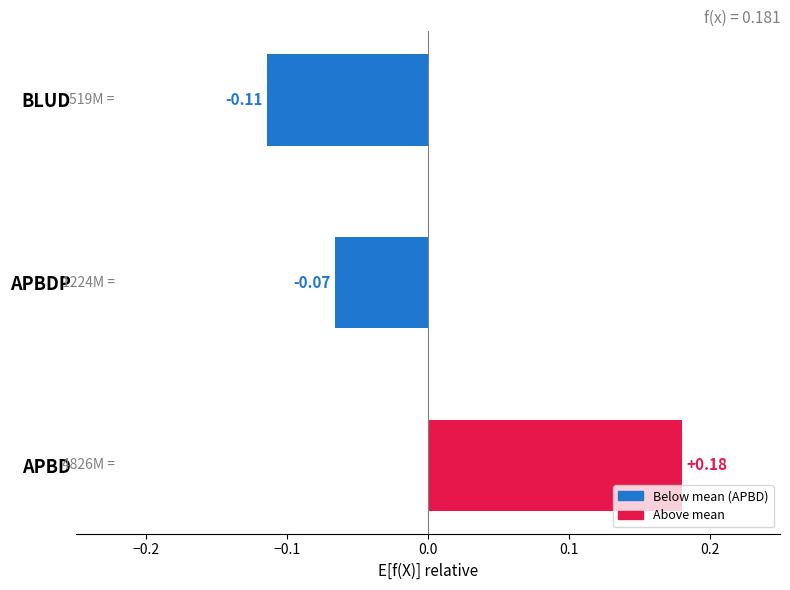

Which label corresponds to the largest value in the chart?

APBD